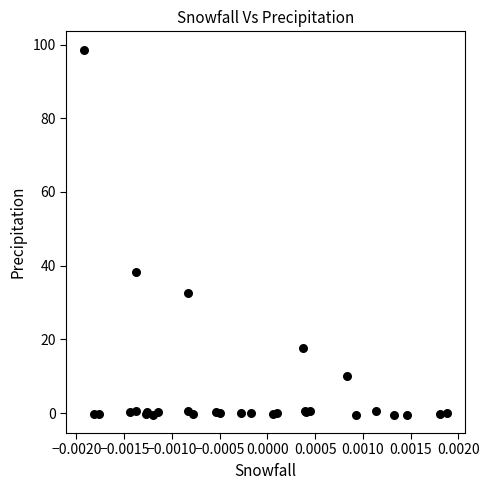

What Y value in the scatter plot is closest to 49?

38.3